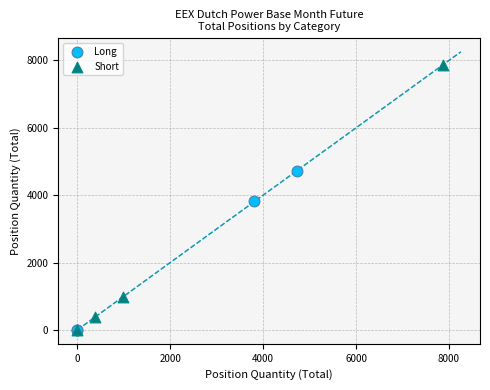

Which series has the widest spread of Y values?

Short